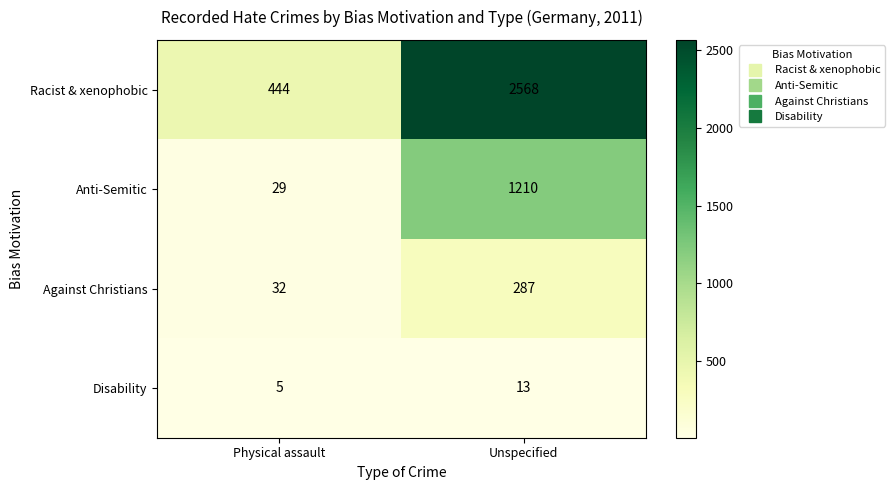

The value of Disability at Physical assault is 2. True or false?

False